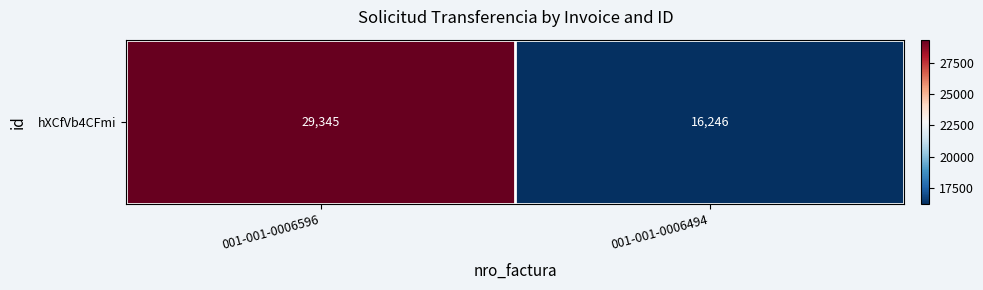

Approximately how many times larger is the value at 001-001-0006494 compared to 001-001-0006596?

0.6